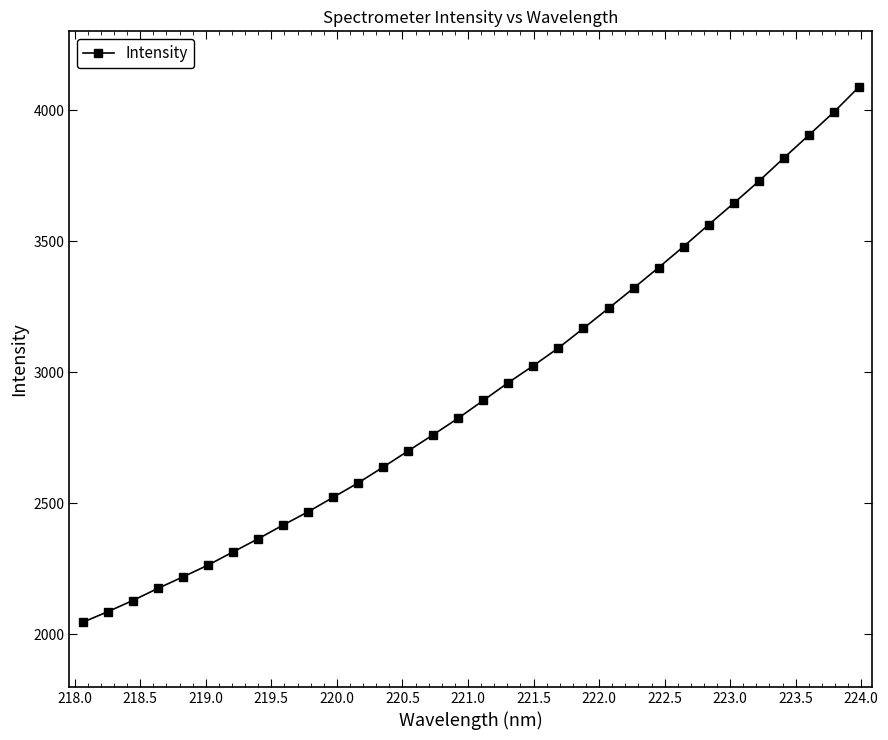

What is the difference between the second highest and minimum values?

1945.2